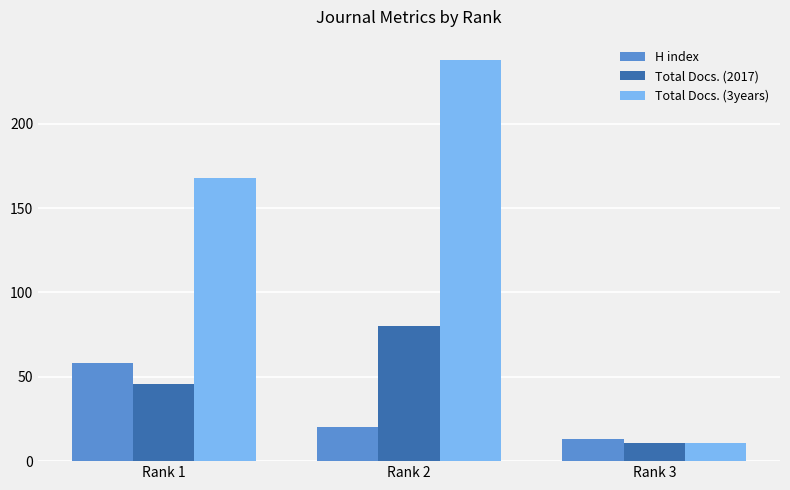

What is the total value across all series at Rank 3?

35